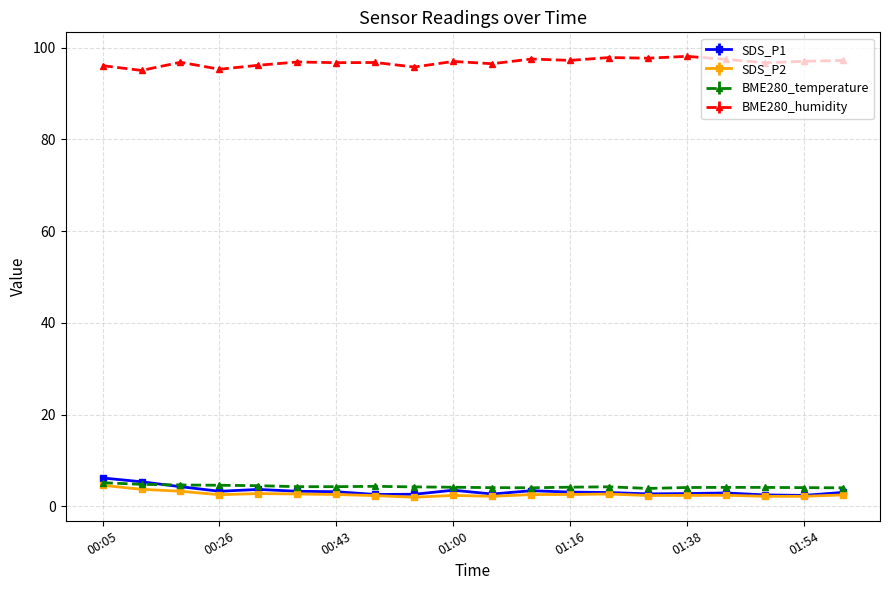

What is the value of the BME280_humidity point at the 9th from the left?

95.8